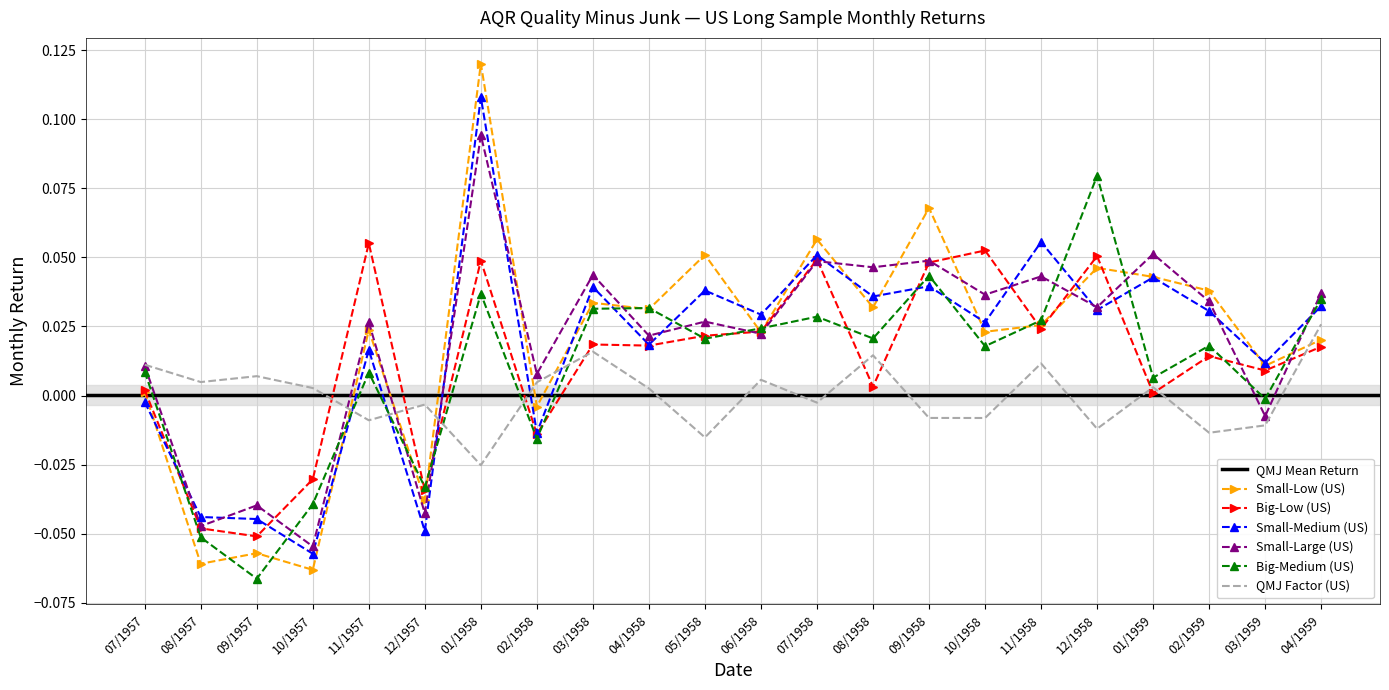

How many data points in Small-Large (US) are above 0?

17